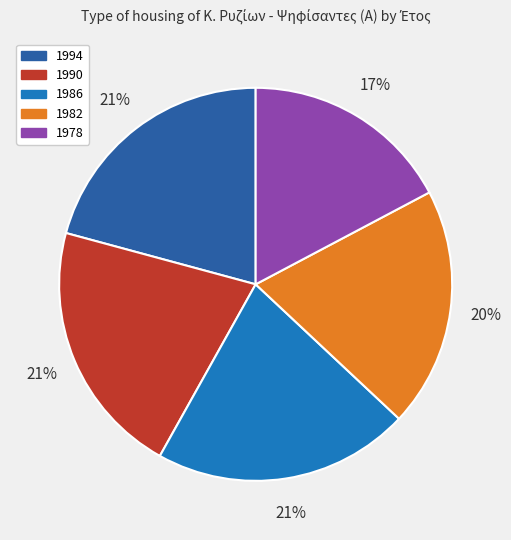

Do 1990 and 1982 together represent more than half of the pie?

No